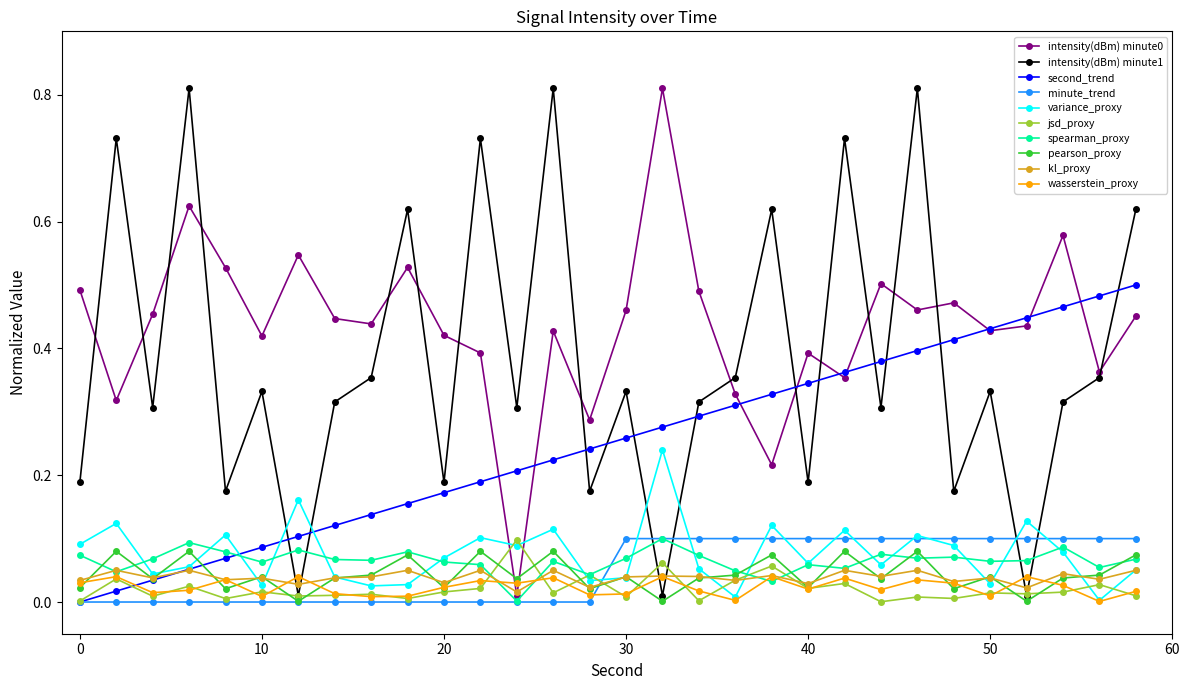

How many interior local valleys does the intensity(dBm) minute1 series have?

11